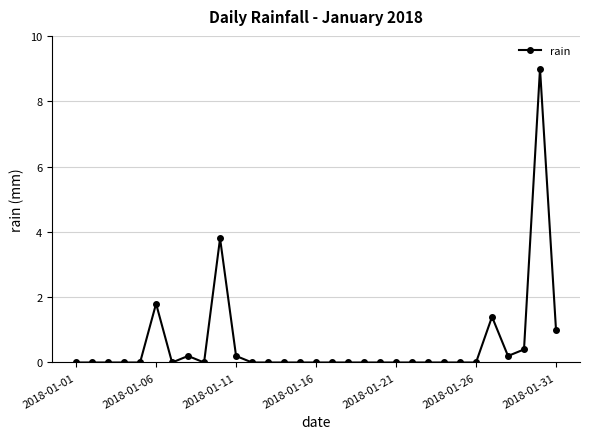

What is the average value?

0.6